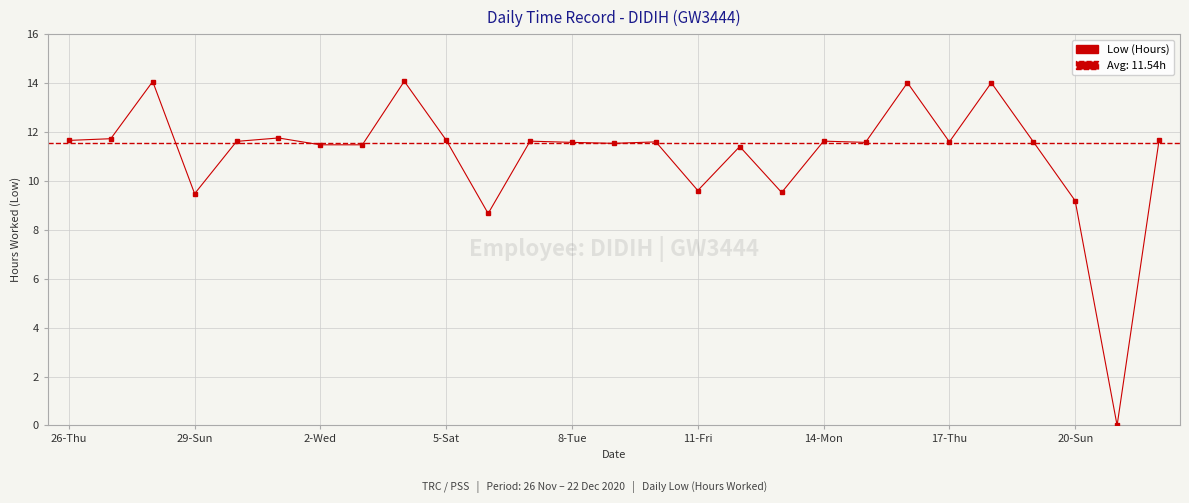

What is the greatest value displayed?

14.1